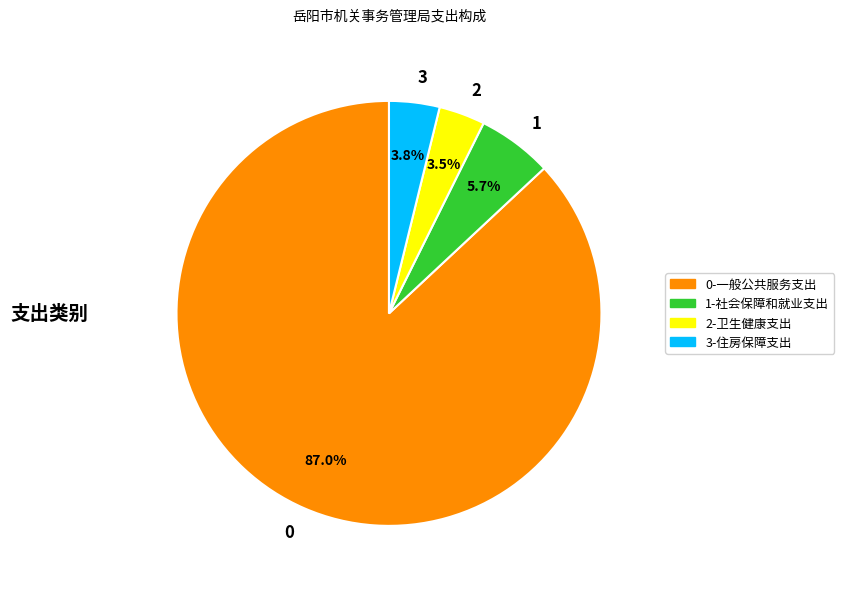

Is there any slice that represents more than half of the pie?

Yes